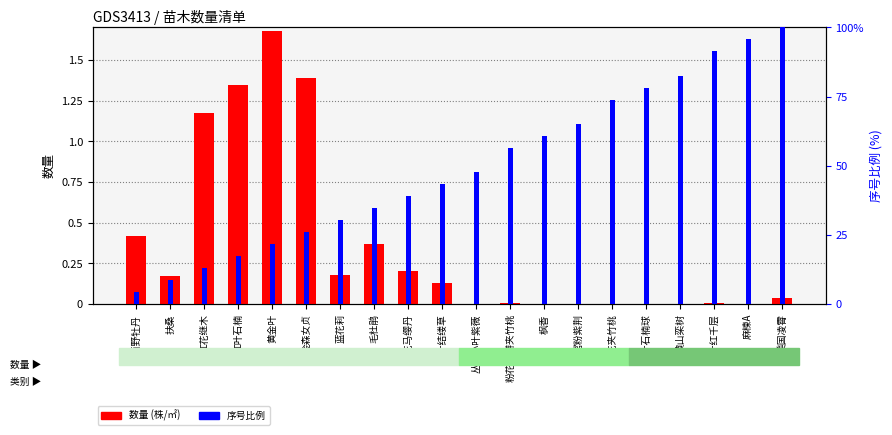

What position from the left is 蓝花莉?

7